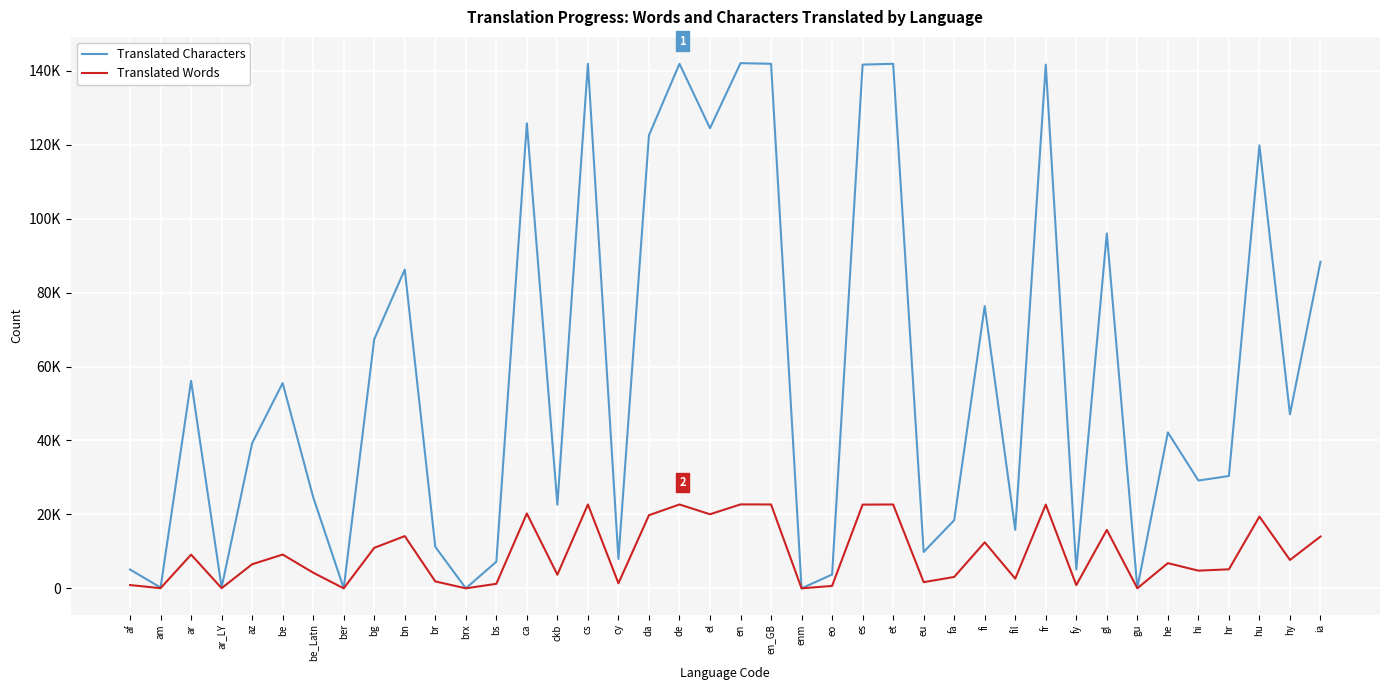

At which category does the chart reach its peak across all series?

en